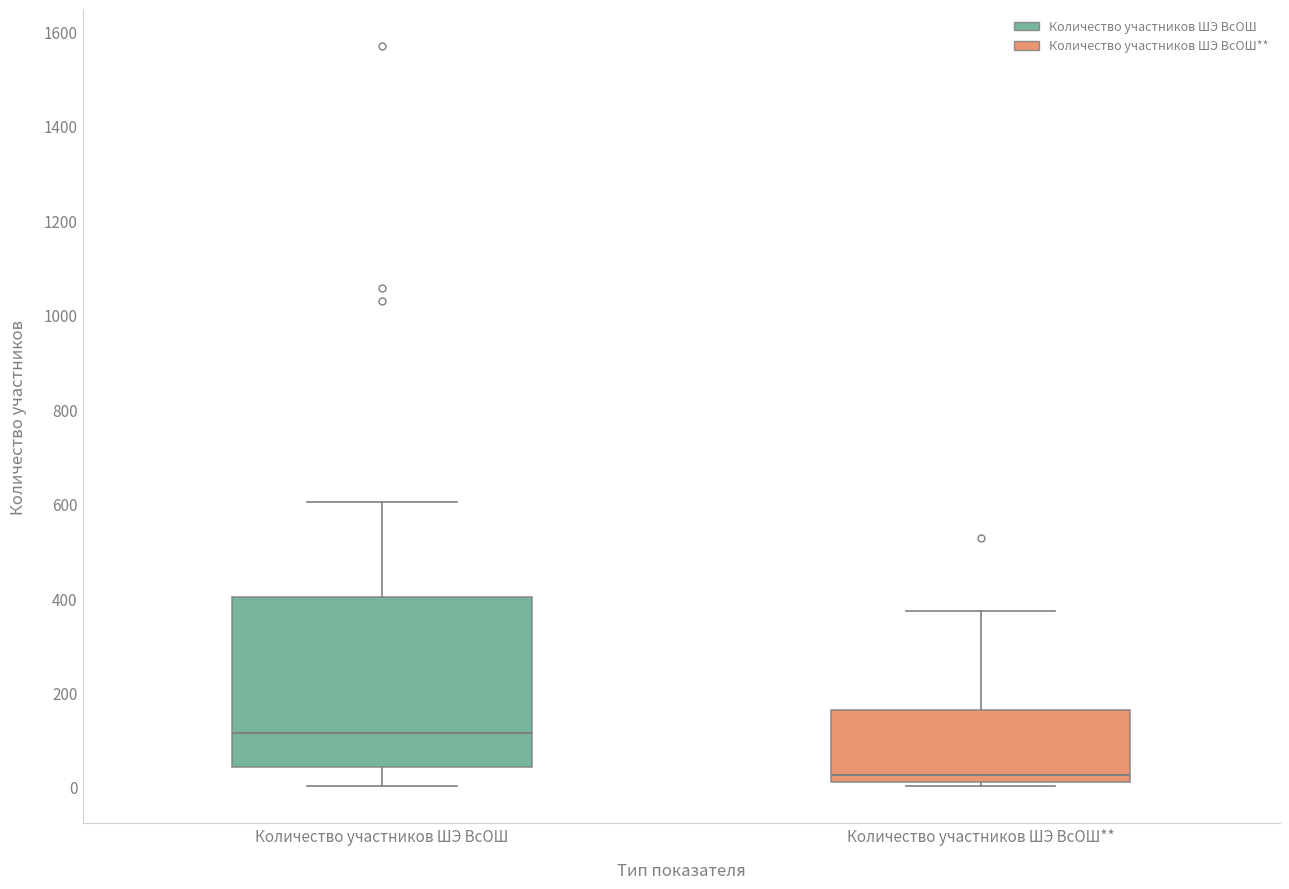

Reading left to right, transcribe this box plot: for each box, give where its median line is, the range the box spans, and where its two whiskers end, as read against the y-axis. The values are not printed on the chart, so give them approximately, as read against the axis.

Количество участников ШЭ ВсОШ: median 120, box 40 to 400, whiskers 0 to 600
Количество участников ШЭ ВсОШ**: median 20 (just above the box's lower edge), box 20 to 160, whiskers 0 to 380